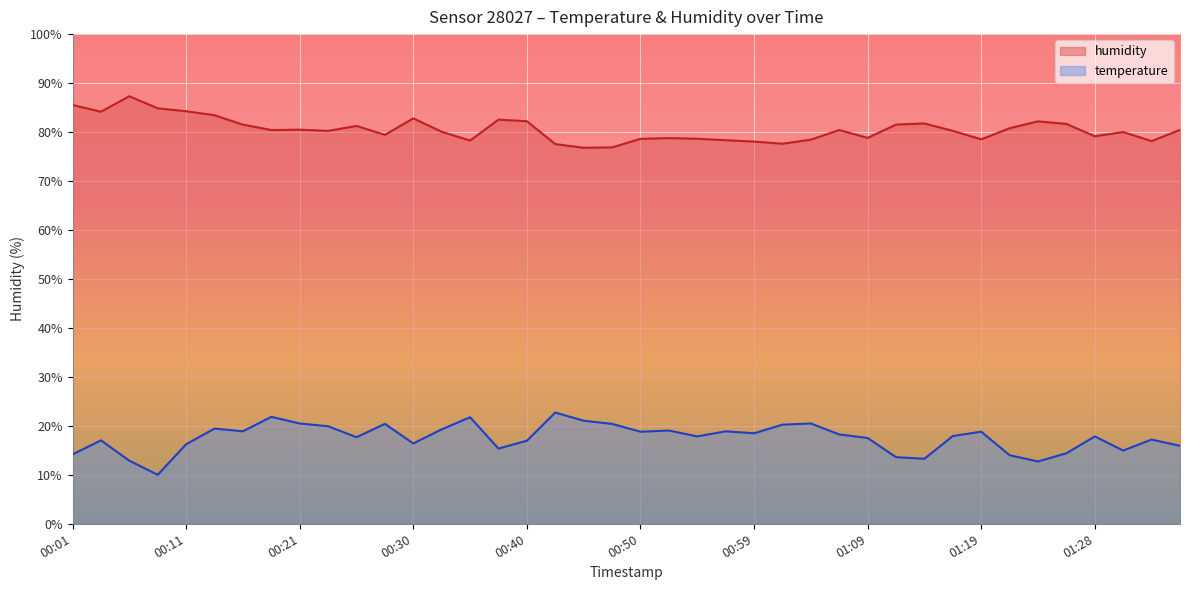

What value does the humidity series have at 00:04?

84.2